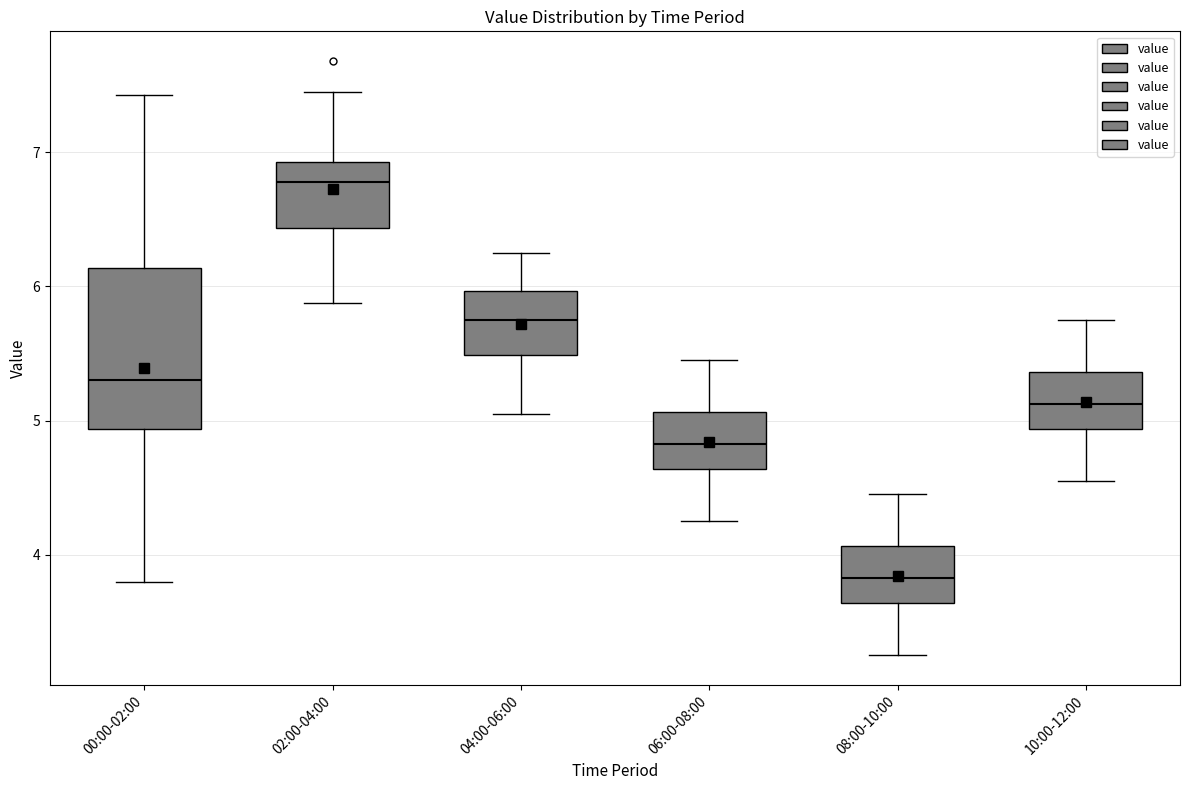

Which box is the tallest, from its lower edge to its upper edge?

00:00-02:00